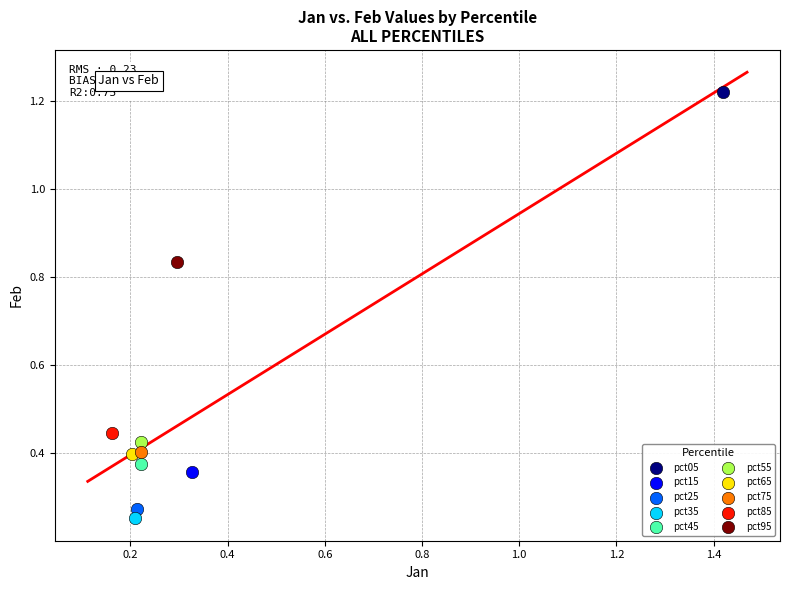

What are all the series names shown in the legend?

pct05, pct15, pct25, pct35, pct45, pct55, pct65, pct75, pct85, pct95